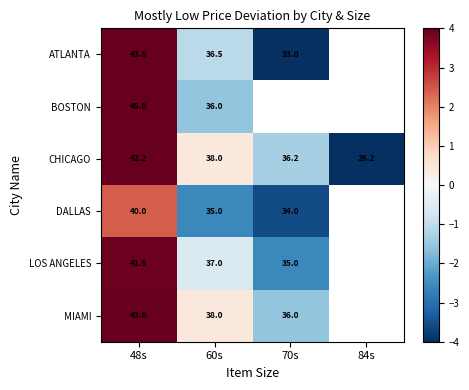

True or false: CHICAGO has a value of -1.9 at 70s.

False